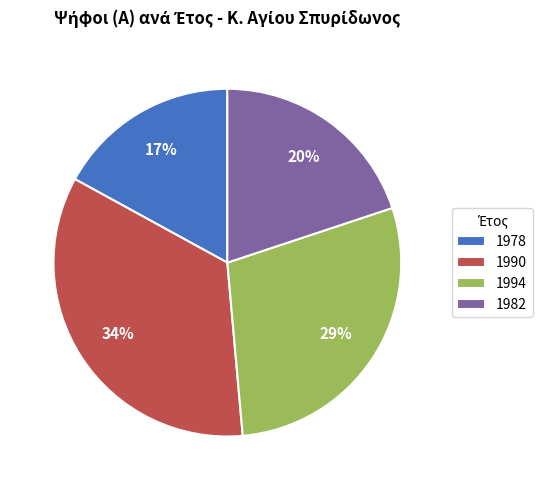

True or false: 1994 accounts for 22% of the total.

False